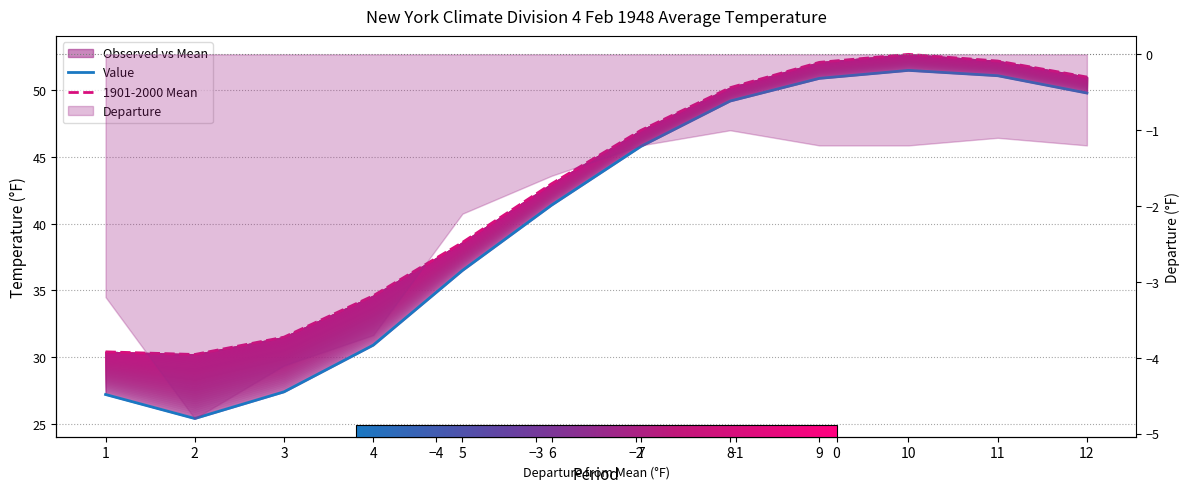

Reading left to right, list all the values displayed in this chart.

Value: 27.2	25.4	27.4	30.9	36.5	41.4	45.8	49.2	50.9	51.5	51.1	49.8
1901-2000 Mean: 30.4	30.2	31.5	34.6	38.6	43.0	47.0	50.2	52.1	52.7	52.2	51.0